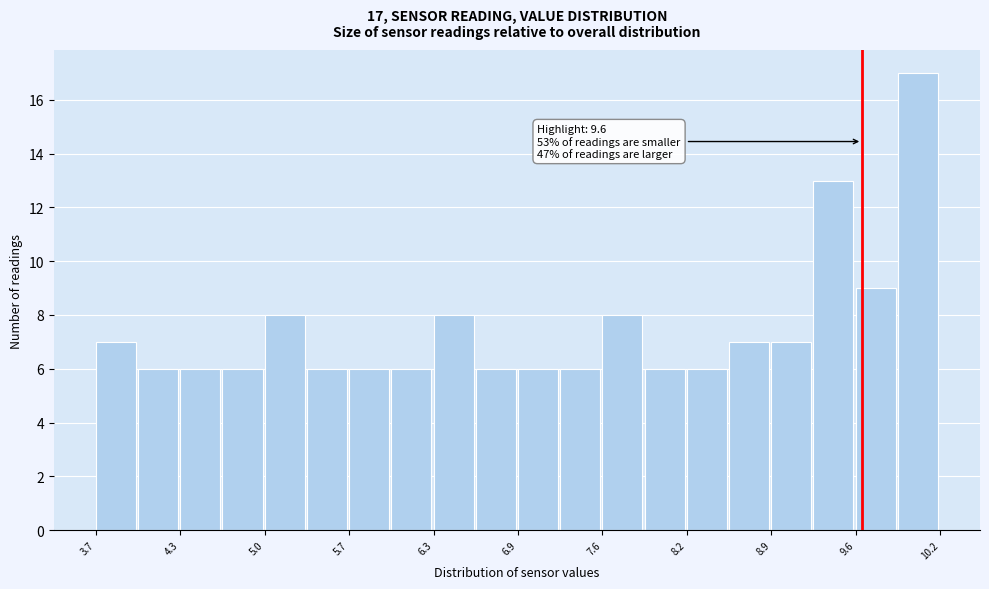

Read against the x-axis, roughly where is the centre of the tallest bar?

10.0